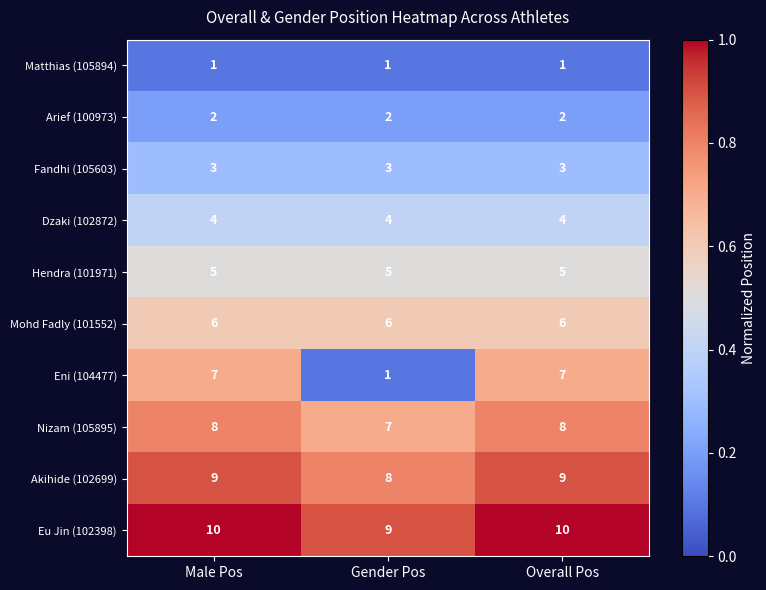

What is the difference between the highest and lowest values at Gender Pos?

8